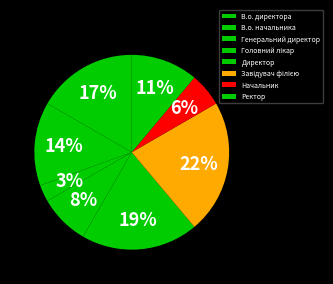

How many slices are in this pie chart?

8